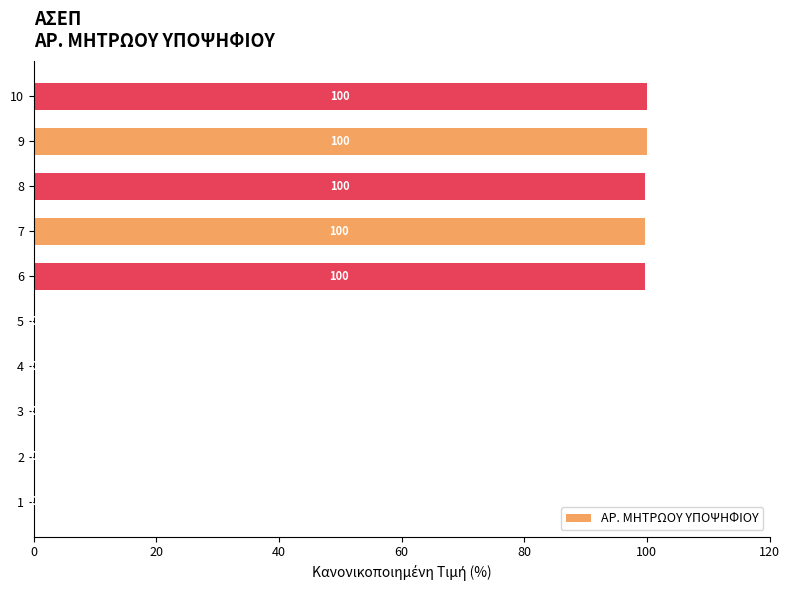

True or false: the data shows 150.6 at 9.

False